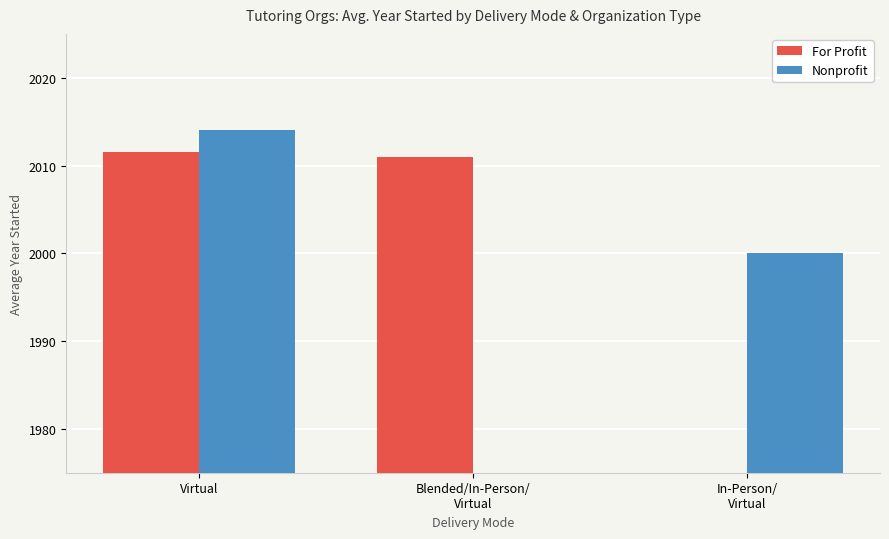

Between Virtual and In-Person/
Virtual, which is larger?

Virtual